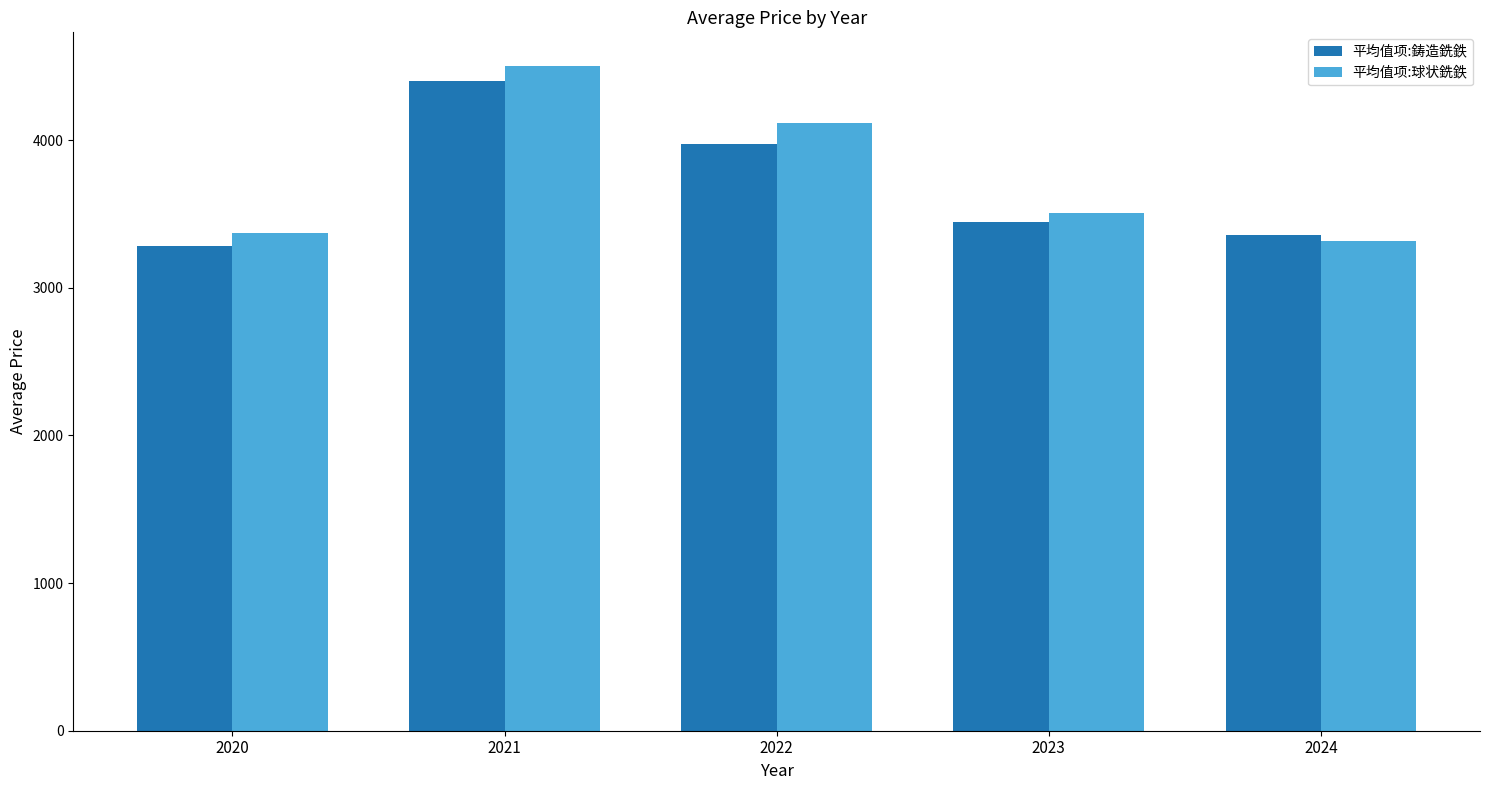

Which category has the lowest value in the 平均值项:球状銑鉄 series?

2024